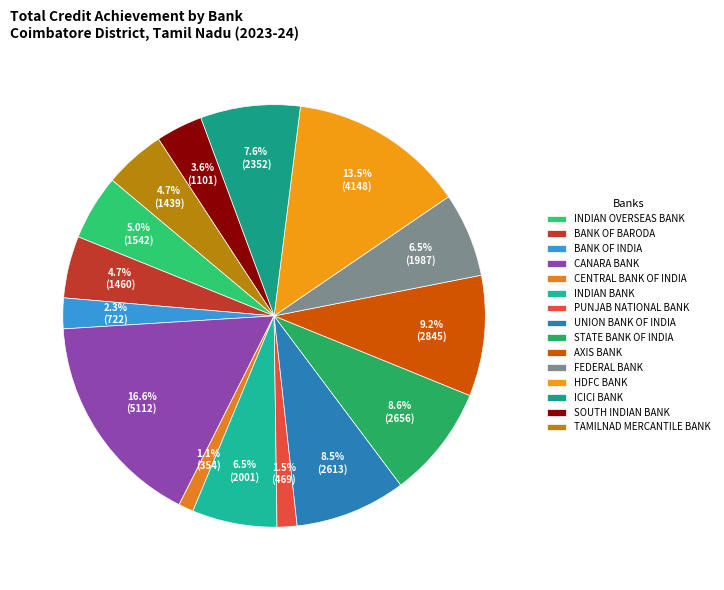

Is there a majority slice in this chart?

No